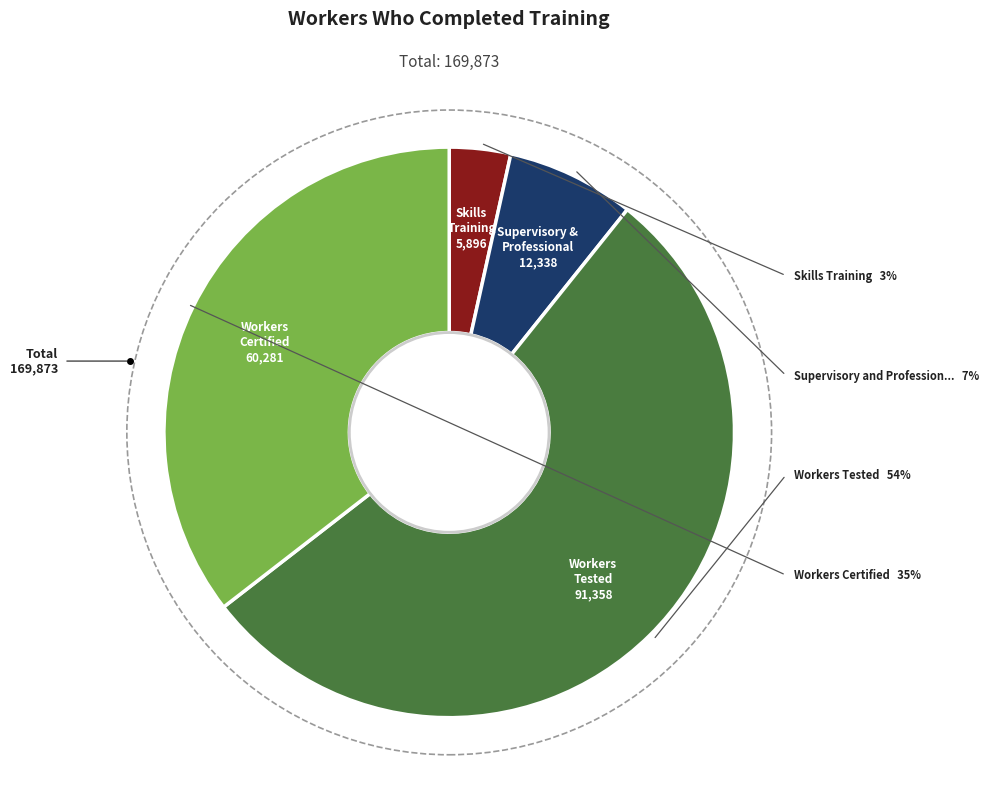

To the nearest percent, what is the difference between the largest and smallest slice percentages?

50%